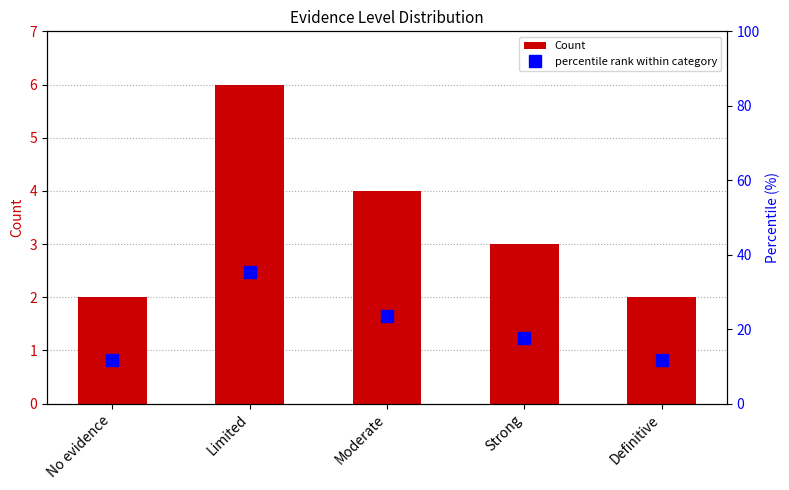

The value of Count at Strong is 4.2. True or false?

False